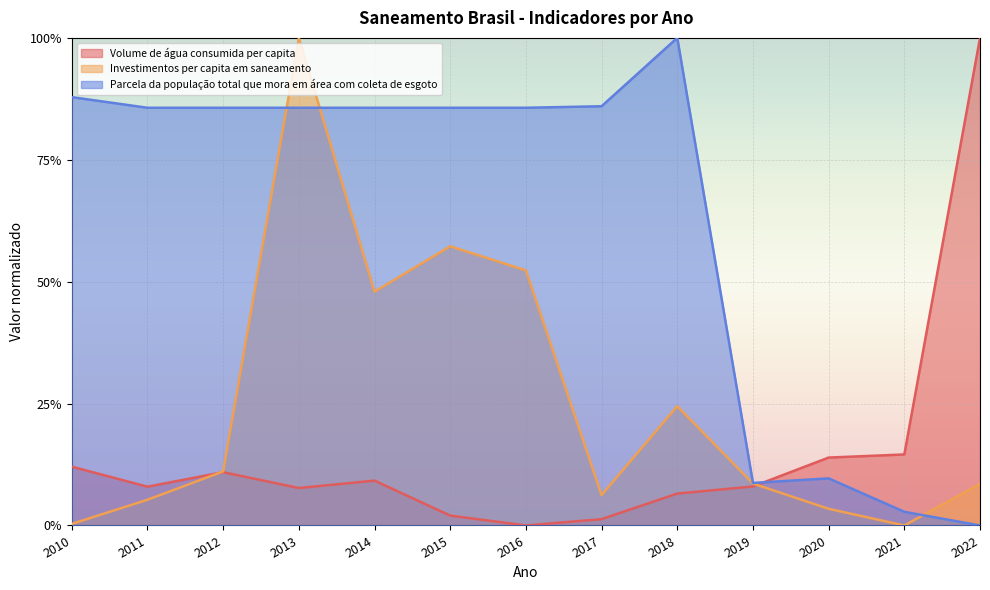

List the series in order of their peak value, lowest first.

Volume de água consumida per capita, Investimentos per capita em saneamento, Parcela da população total que mora em área com coleta de esgoto